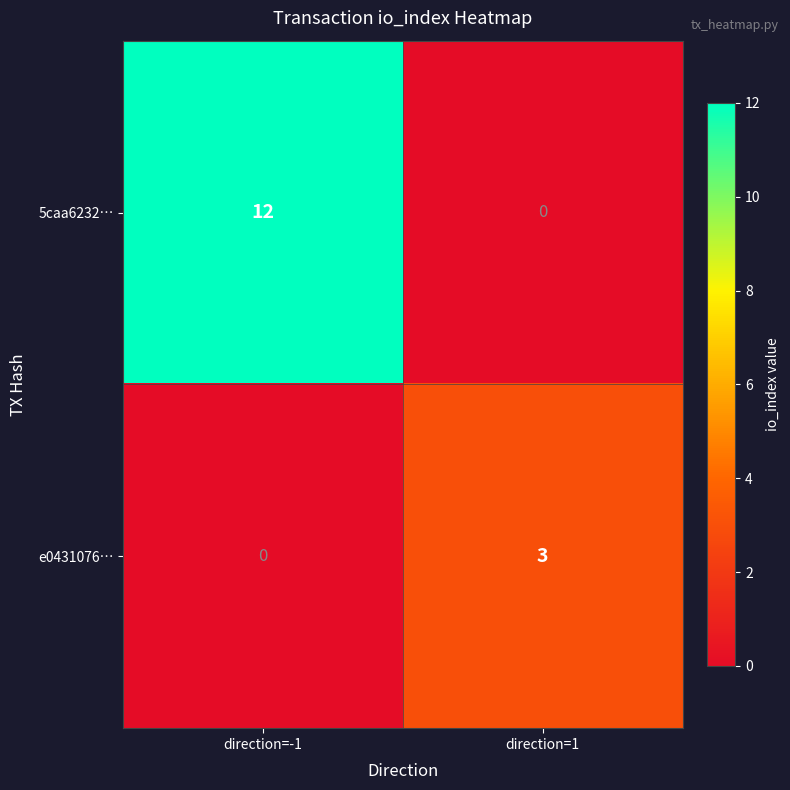

Reading left to right, extract all data points from this chart.

5caa6232…: direction=-1=12	direction=1=0
e0431076…: direction=-1=0	direction=1=3